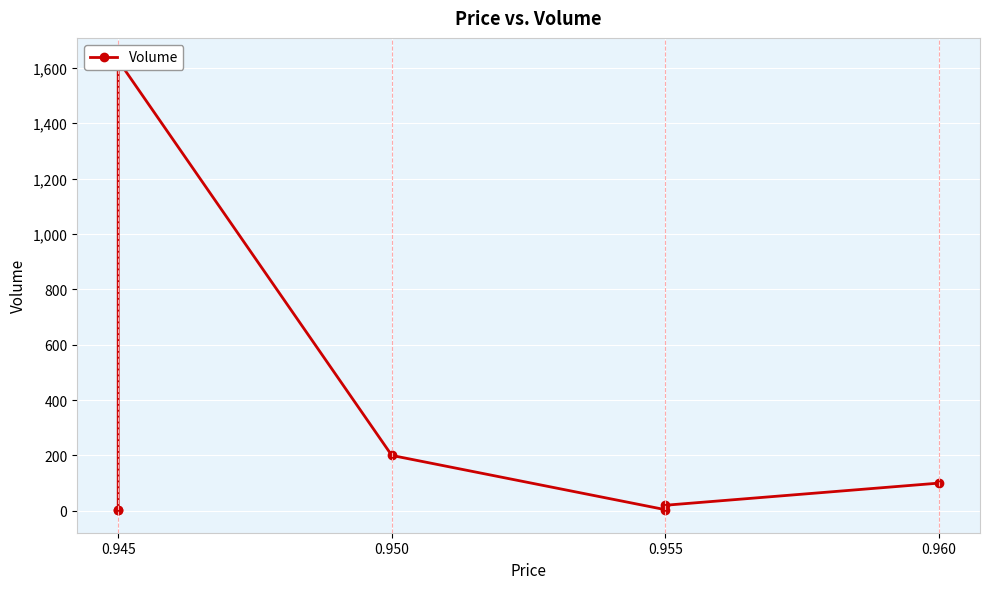

How many interior local valleys (lower than both neighbors) does the data have?

1